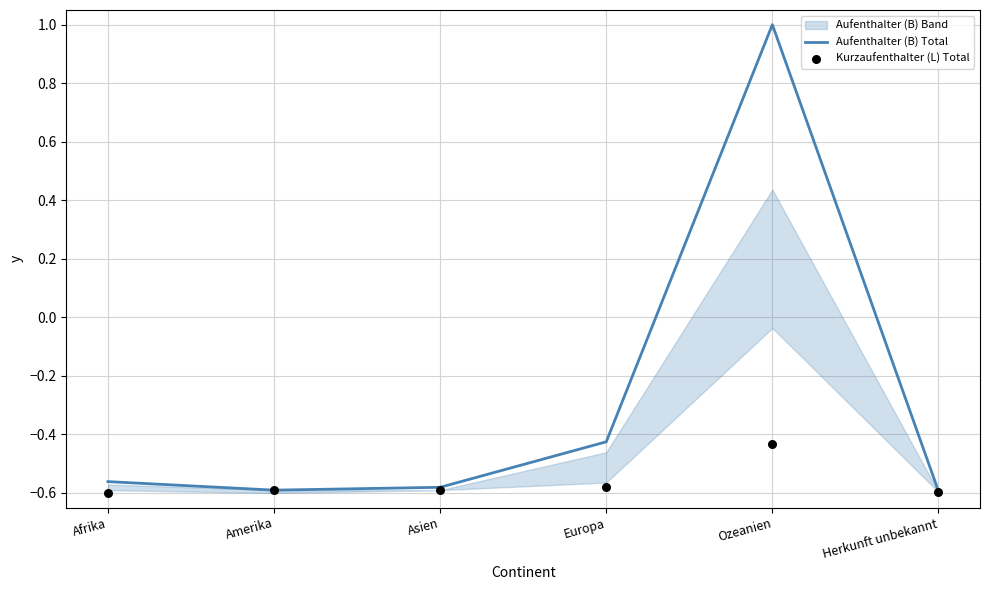

What is the total value across all series at Amerika?

-1.2